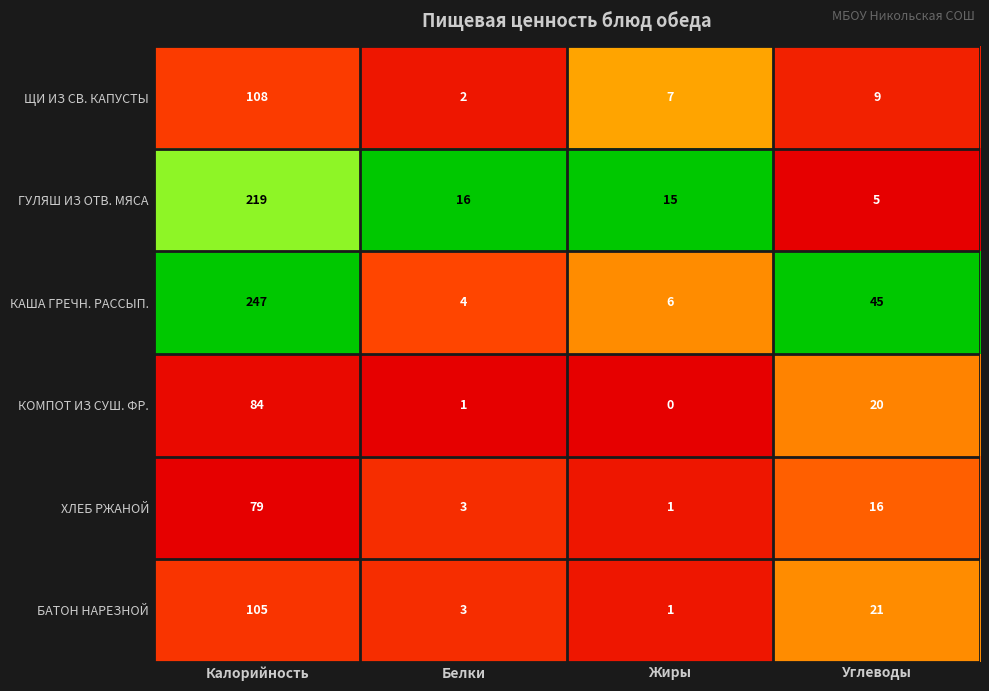

Rank the series by their maximum value, from lowest to highest.

ХЛЕБ РЖАНОЙ, КОМПОТ ИЗ СУШ. ФР., БАТОН НАРЕЗНОЙ, ЩИ ИЗ СВ. КАПУСТЫ, ГУЛЯШ ИЗ ОТВ. МЯСА, КАША ГРЕЧН. РАССЫП.